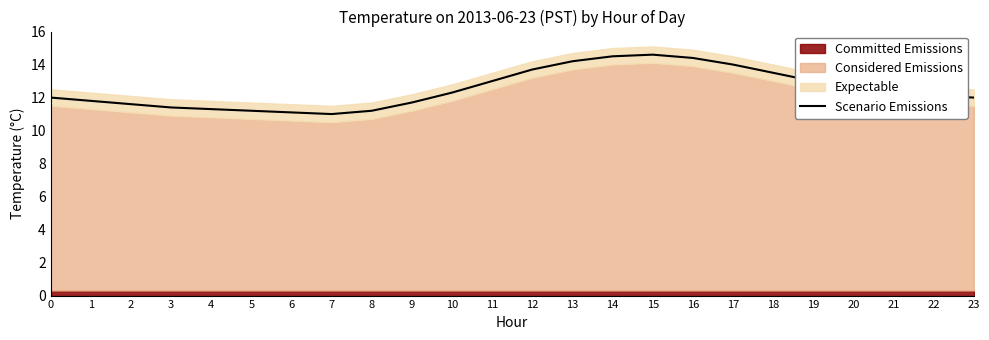

Does the chart display data point markers on the line(s)?

No